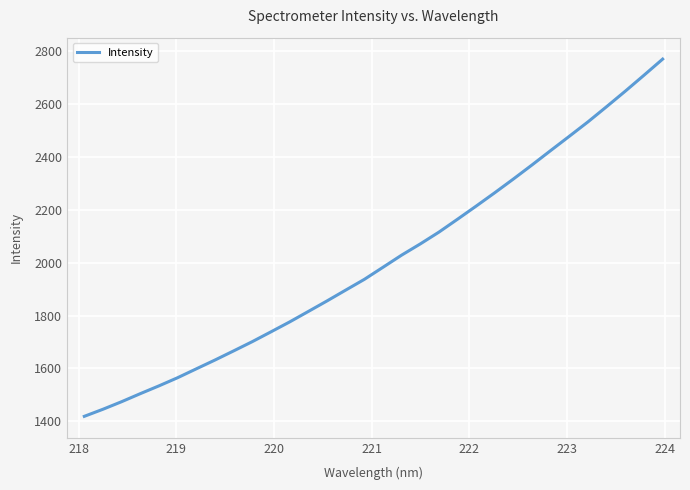

What is the maximum value shown in the chart?

2769.9